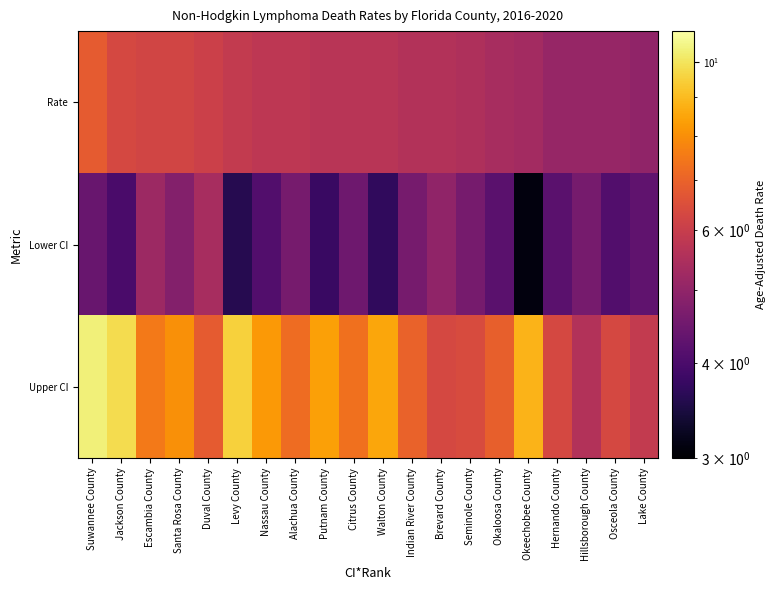

Between Walton County and Escambia County, which is larger?

Escambia County